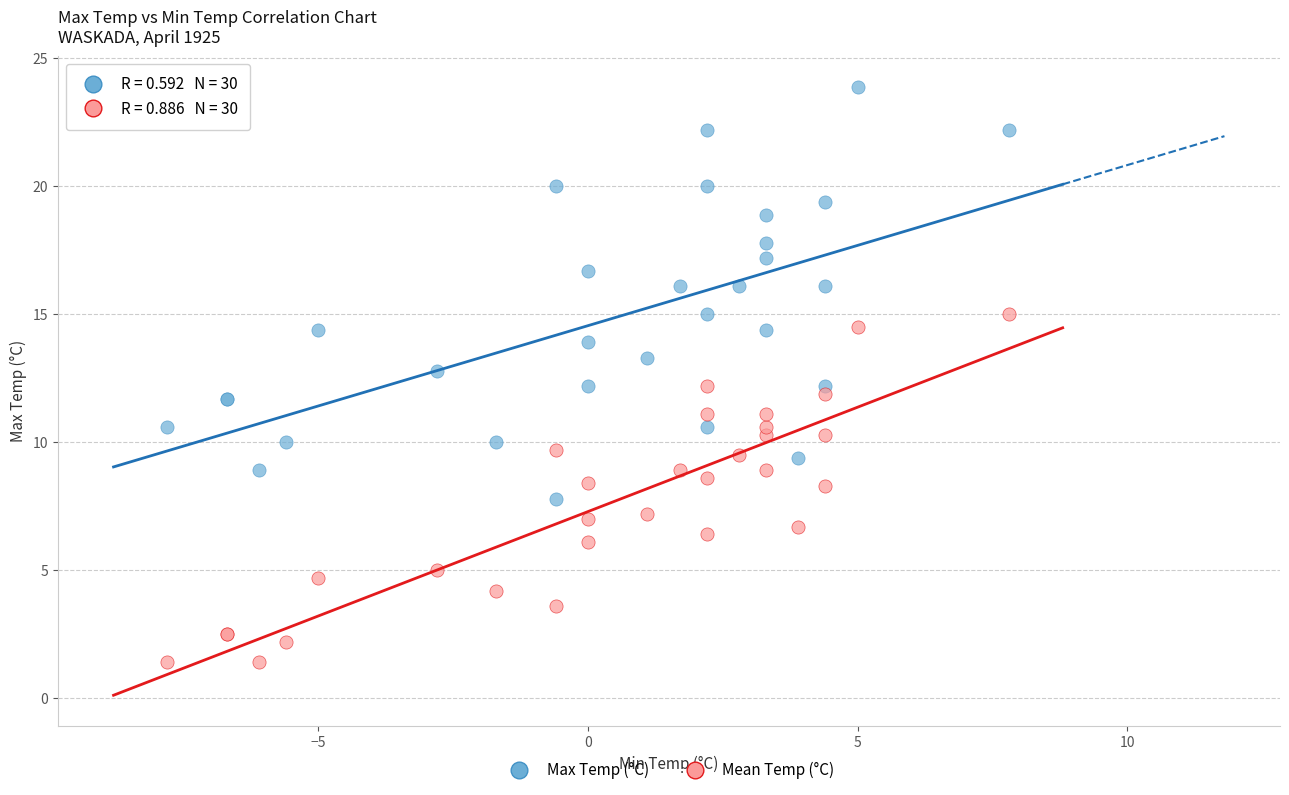

Which series reaches the minimum Y coordinate?

Mean Temp (°C)